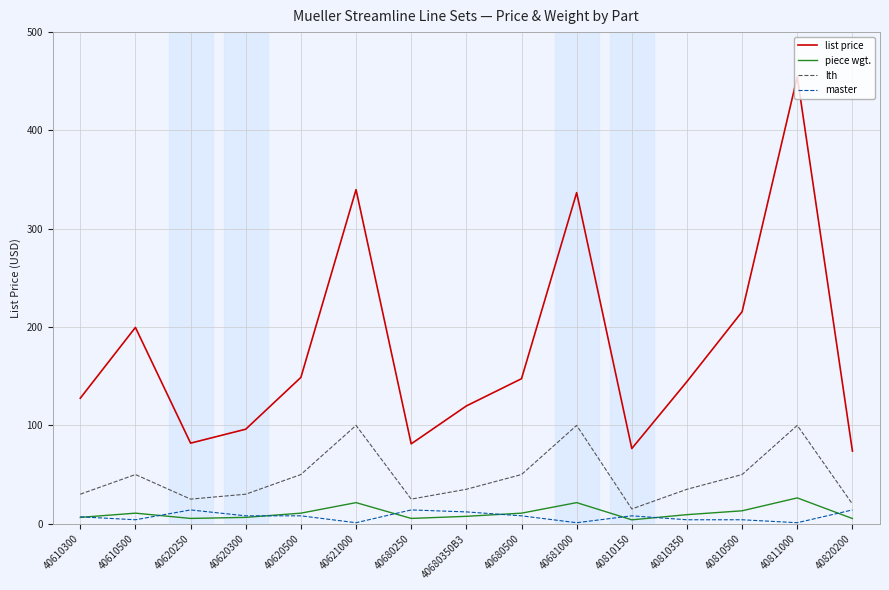

Between 40620250 and 40621000, which series saw the biggest shift?

list price